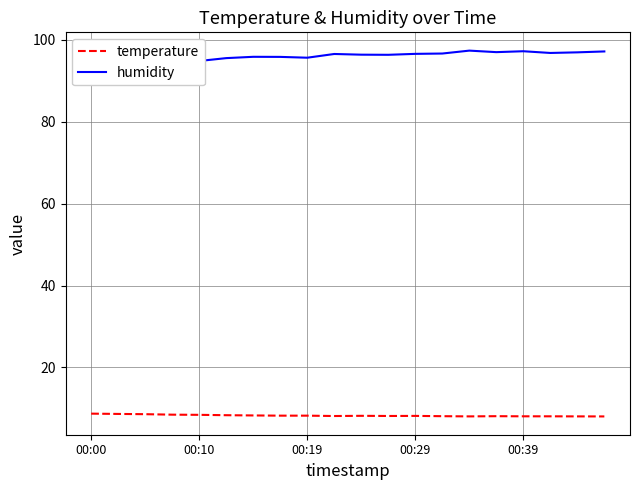

At which label does humidity first exceed 96?

9